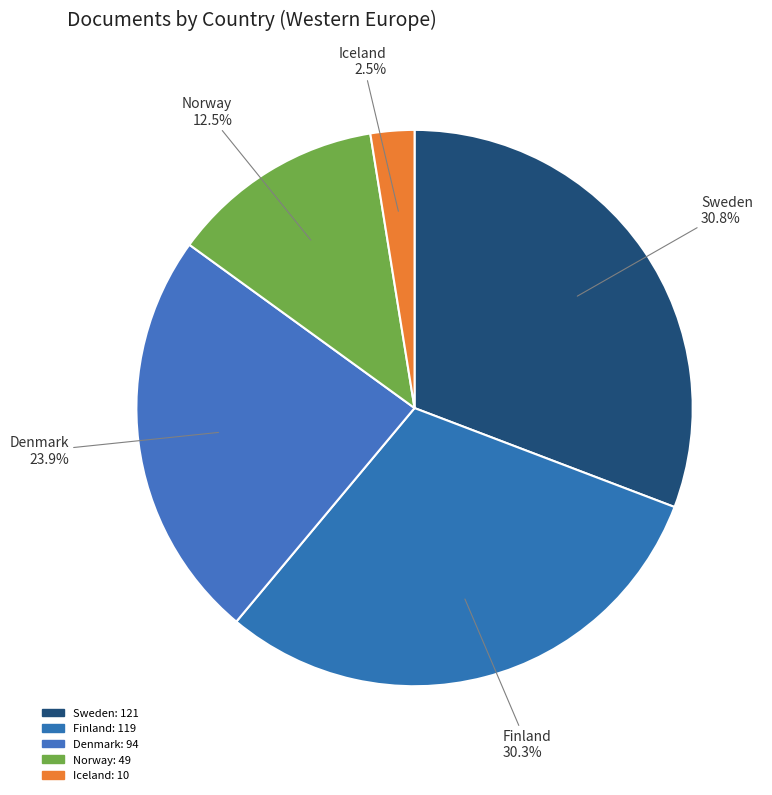

What is the smallest slice in the pie chart?

Iceland